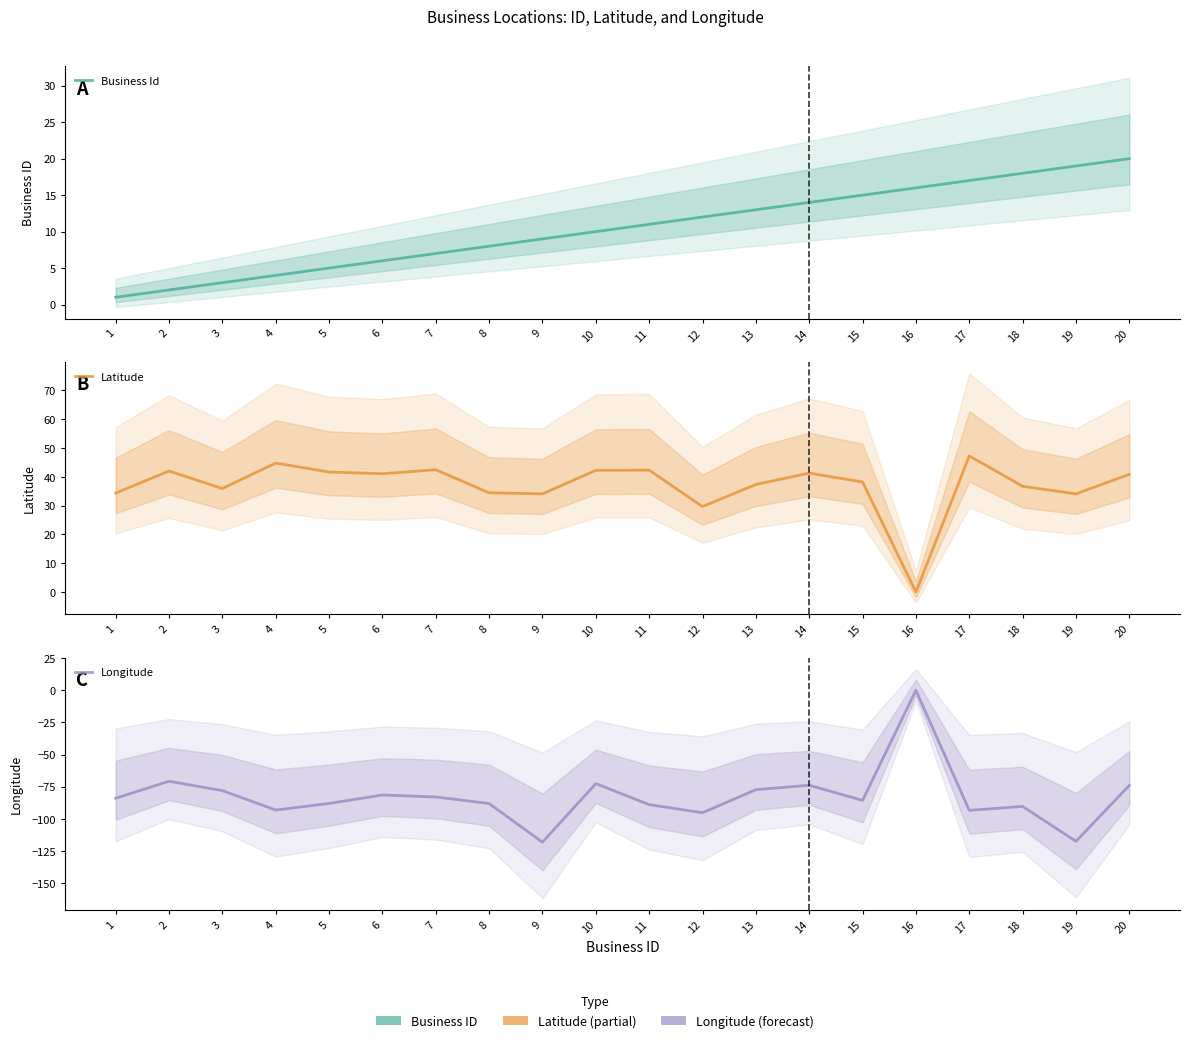

Which series has the largest total across all categories?

Latitude